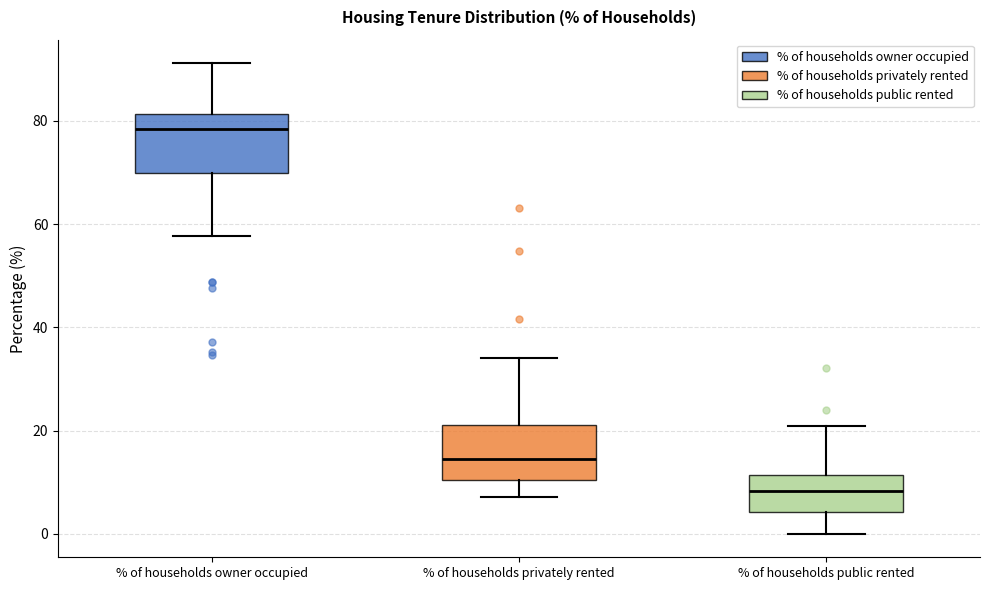

Which box's median line is the lowest?

% of households public rented